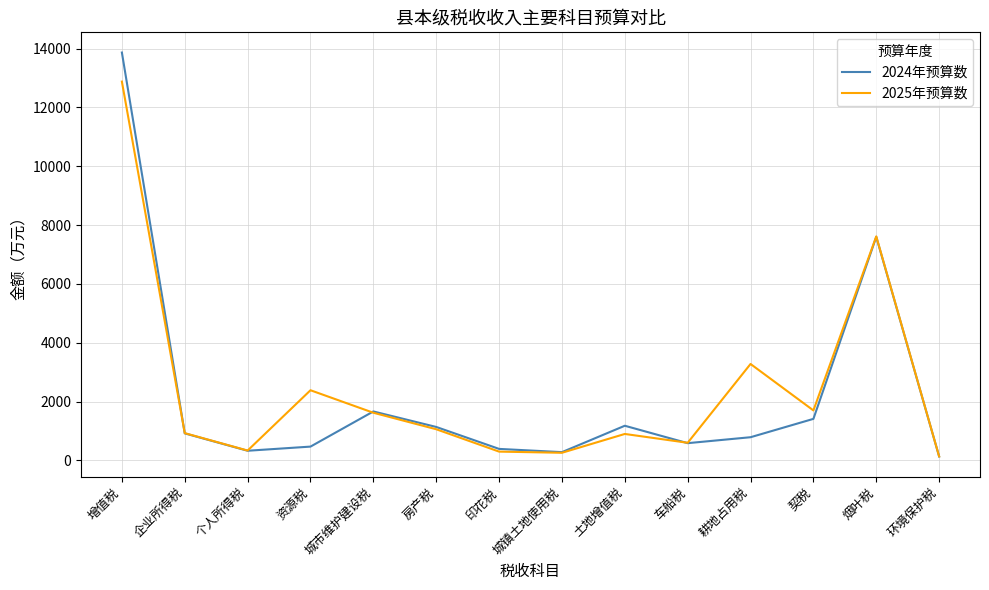

What is the difference between the 2024年预算数 values at 环境保护税 and 个人所得税?

194